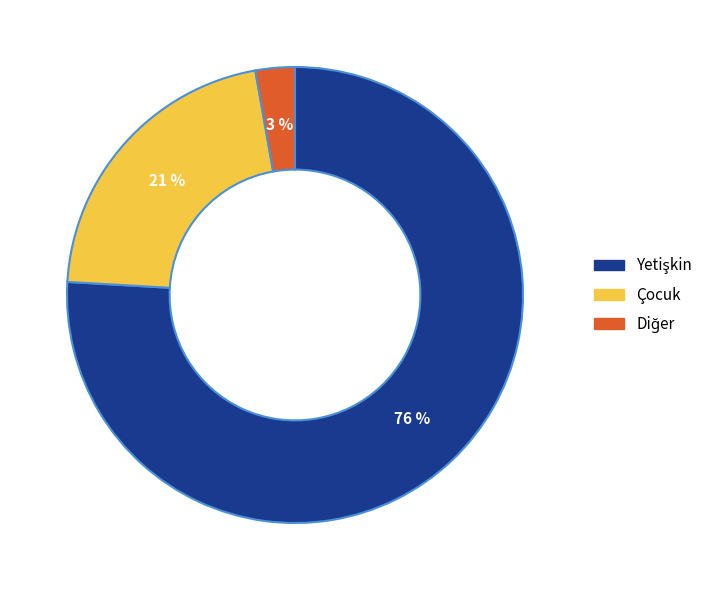

Is it true that Çocuk is 29% of the pie?

False